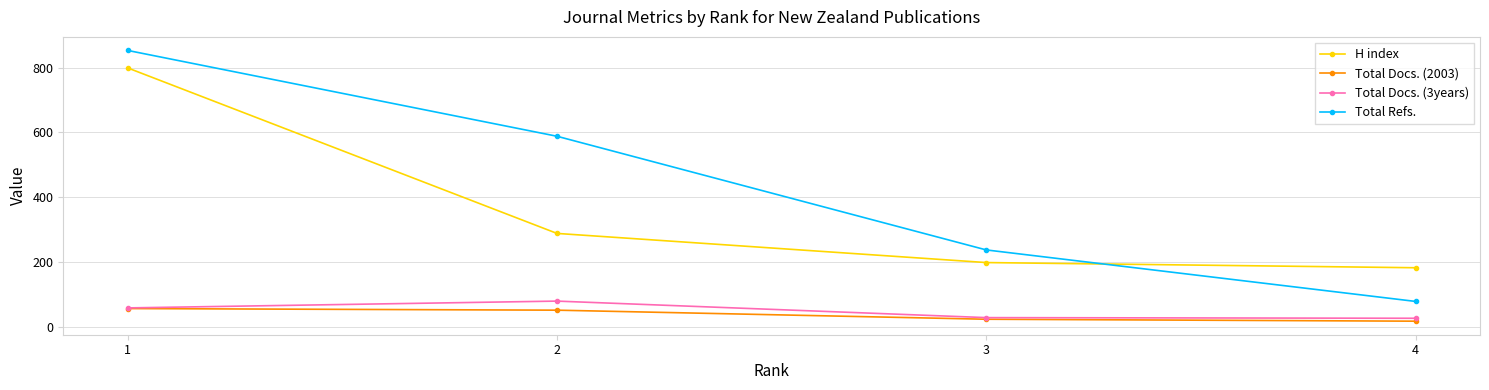

Read the Total Docs. (3years) value at 3.

28